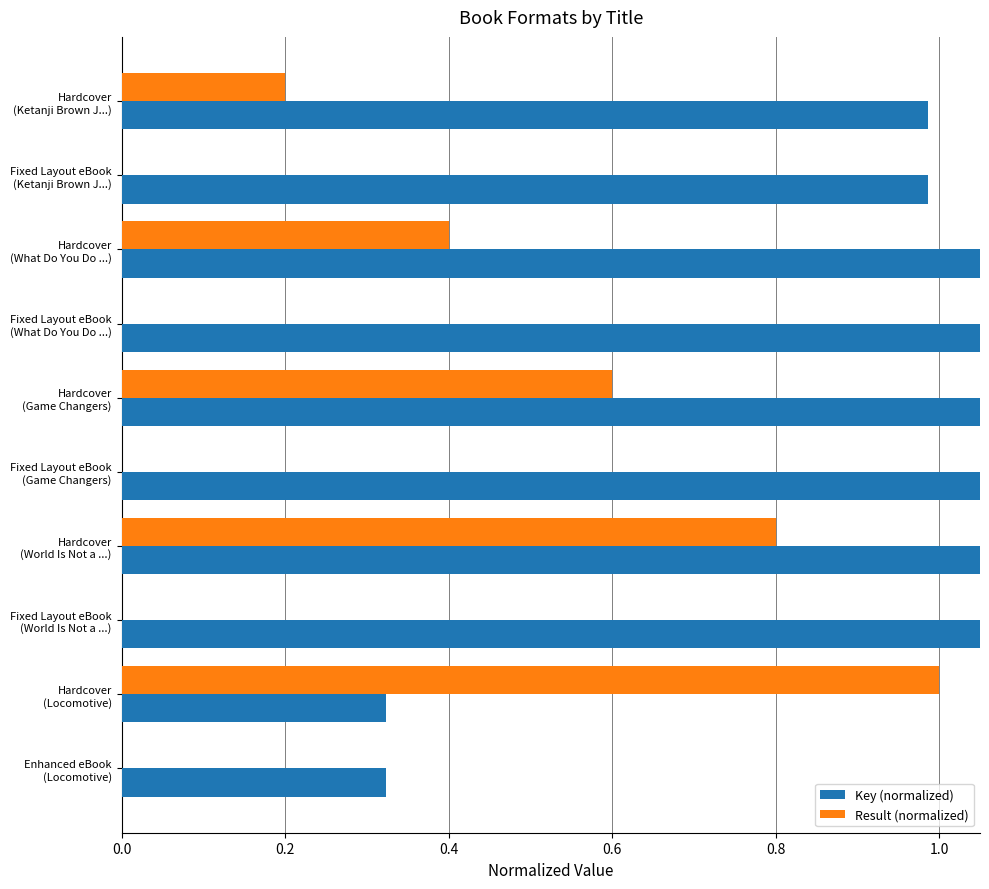

What is the difference between the second highest and second lowest values in the Result (normalized) series?

0.8